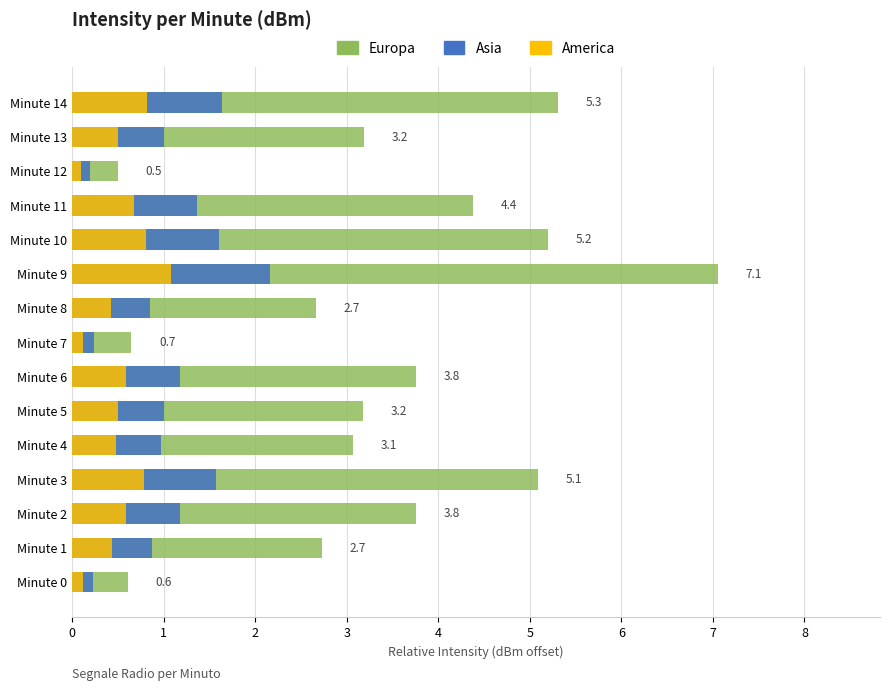

At Minute 8, list the series in order from largest to smallest.

Europa, Asia, America